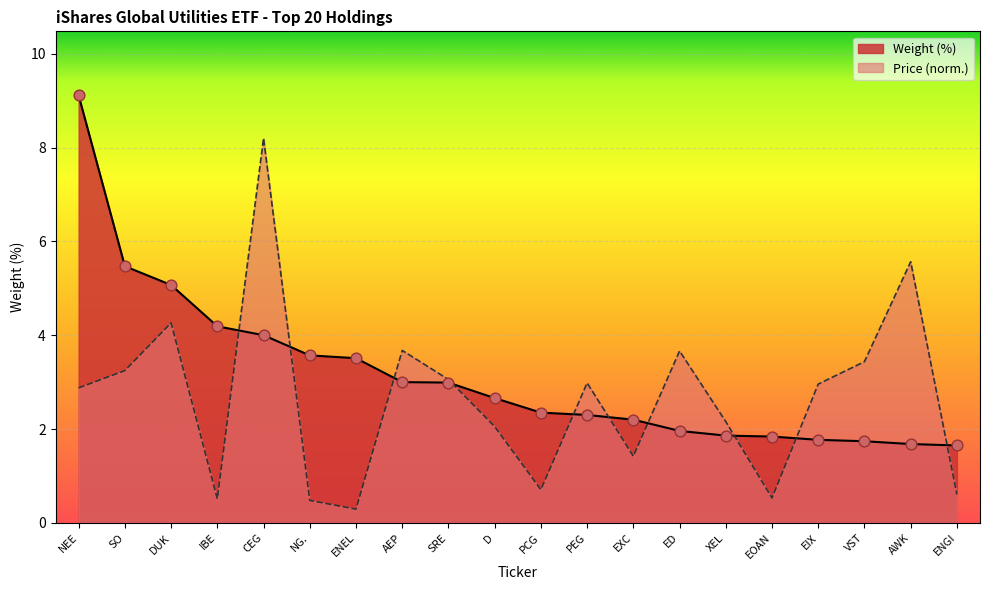

Which series reaches the maximum Y coordinate?

Weight (%)